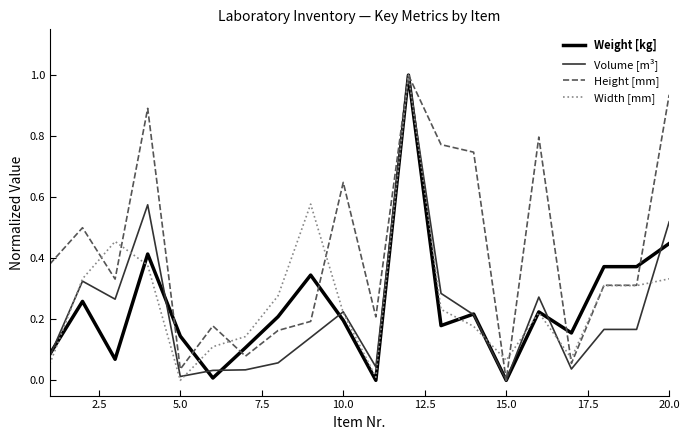

What is the greatest value displayed?

1.0